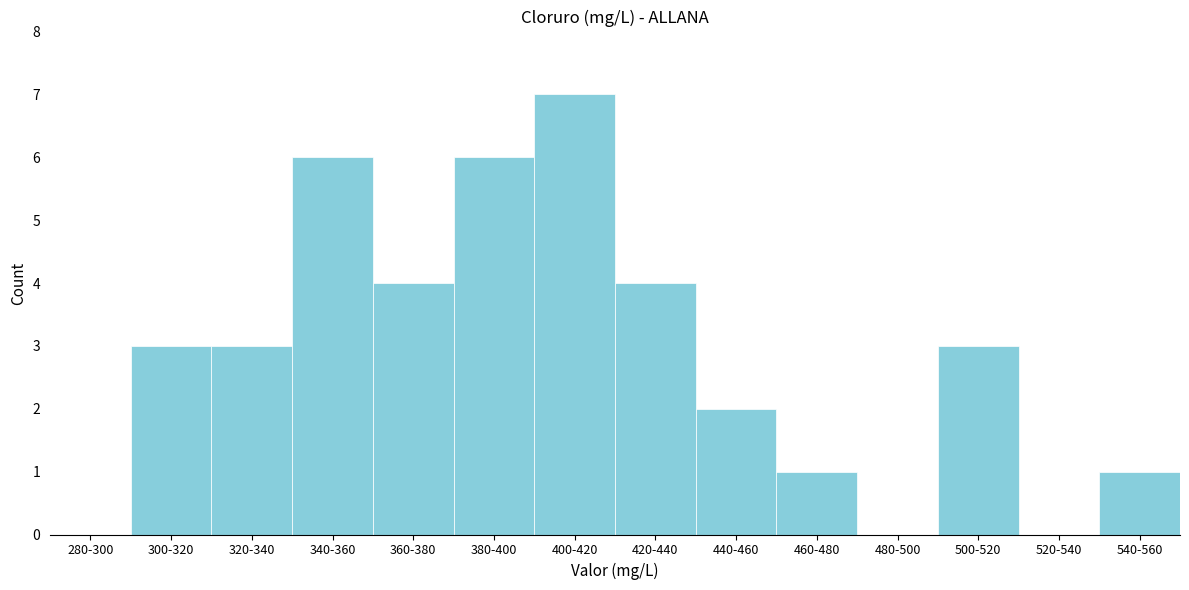

Reading left to right, what are all the values shown in this chart?

280-300=0	300-320=3	320-340=3	340-360=6	360-380=4	380-400=6	400-420=7	420-440=4	440-460=2	460-480=1	480-500=0	500-520=3	520-540=0	540-560=1